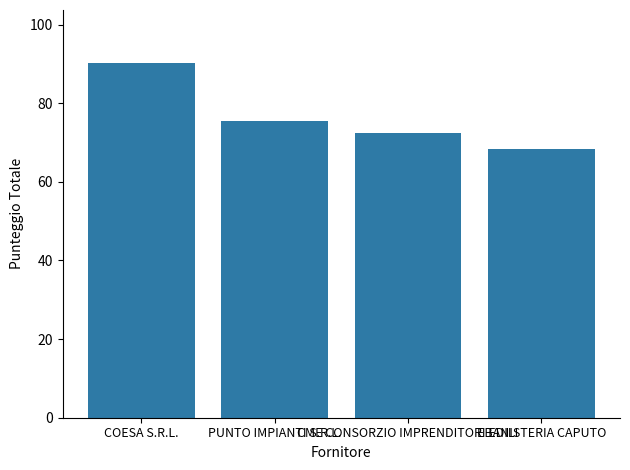

What is the average value?

76.6